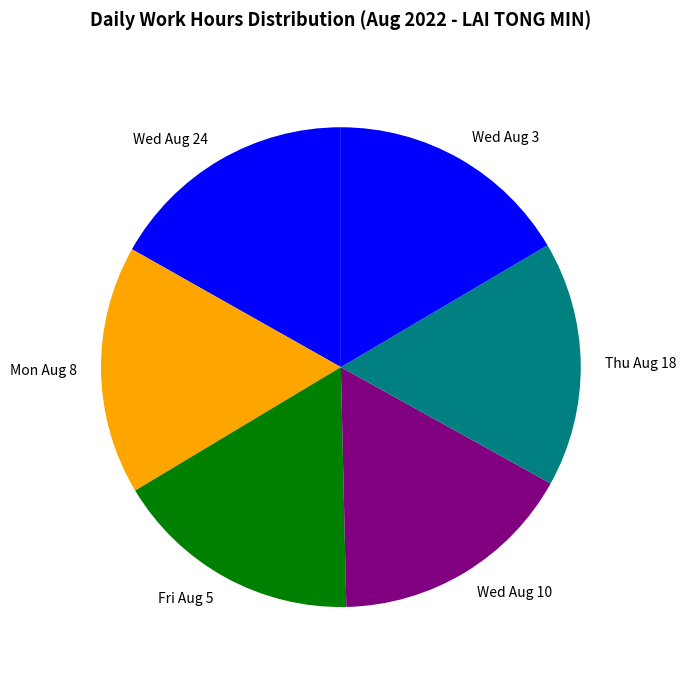

Does any single category account for the majority?

No